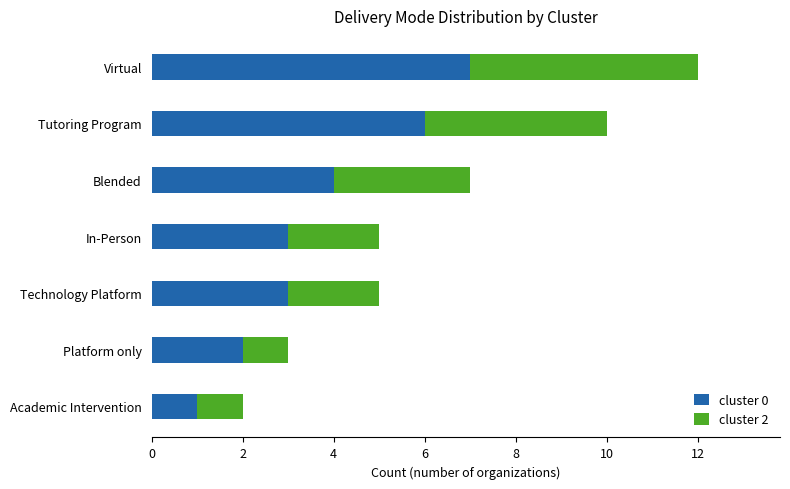

What is the highest value of the cluster 0 series?

7